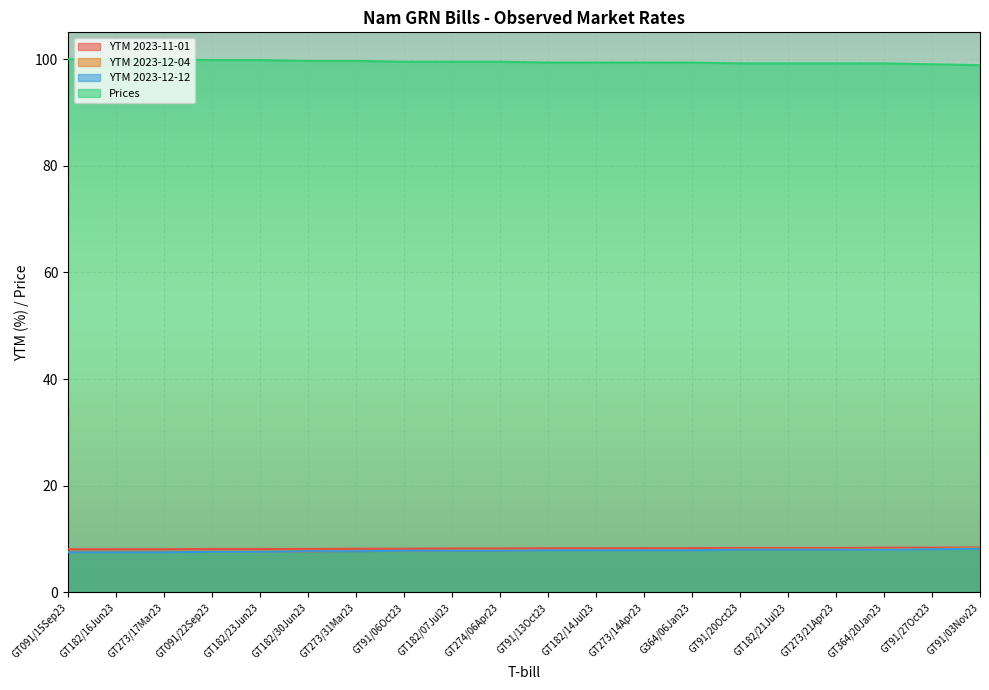

At which category does the chart reach its minimum across all series?

GT091/15Sep23